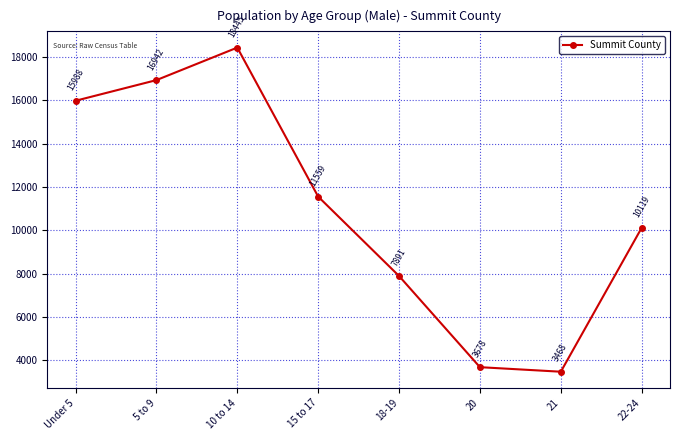

True or false: there are more than 1 points higher than both neighbors.

False